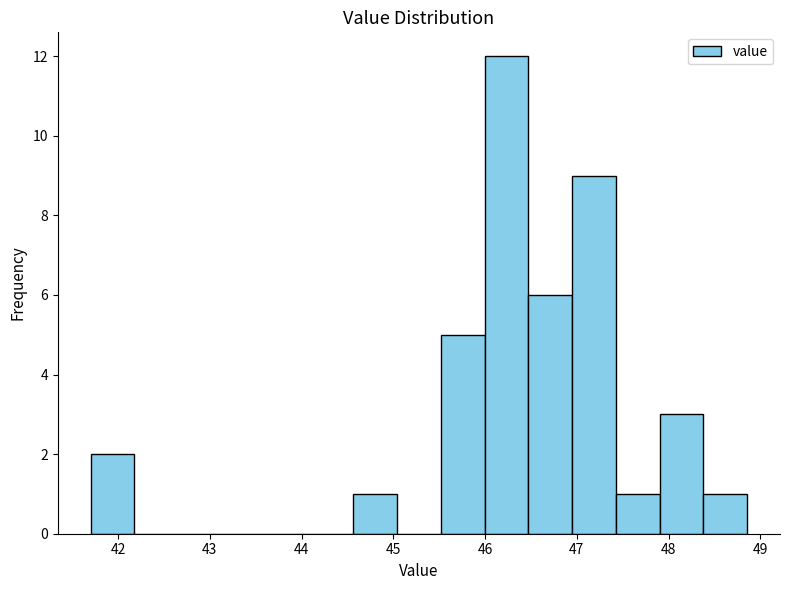

Reading left to right, transcribe this chart: for each bar, give the range it covers on the x-axis and its height. Neither the bar edges nor the heights are printed on the chart, so give them approximately, as read against the axes.

41.7 to 42.2: 2
42.2 to 42.7: 0
42.7 to 43.1: 0
43.1 to 43.6: 0
43.6 to 44.1: 0
44.1 to 44.6: 0
44.6 to 45.0: 1
45.0 to 45.5: 0
45.5 to 46.0: 5
46.0 to 46.5: 12
46.5 to 46.9: 6
46.9 to 47.4: 9
47.4 to 47.9: 1
47.9 to 48.4: 3
48.4 to 48.9: 1